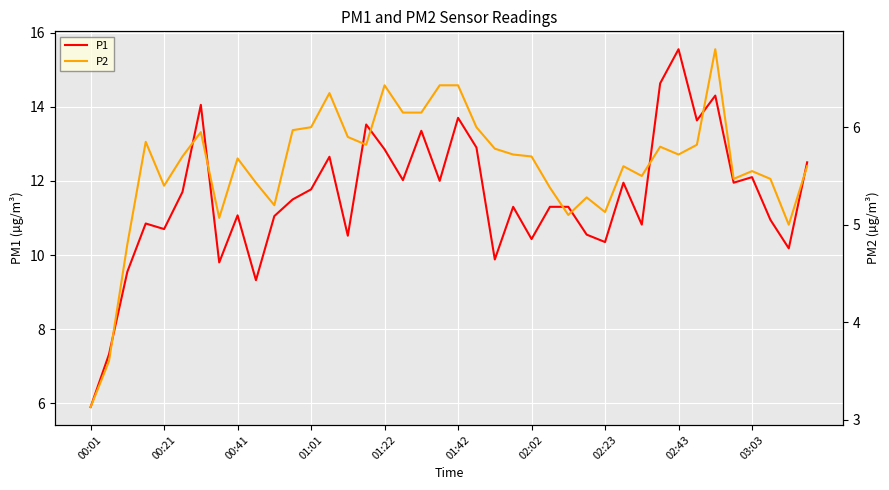

What is the highest value of the P2 series?

6.8